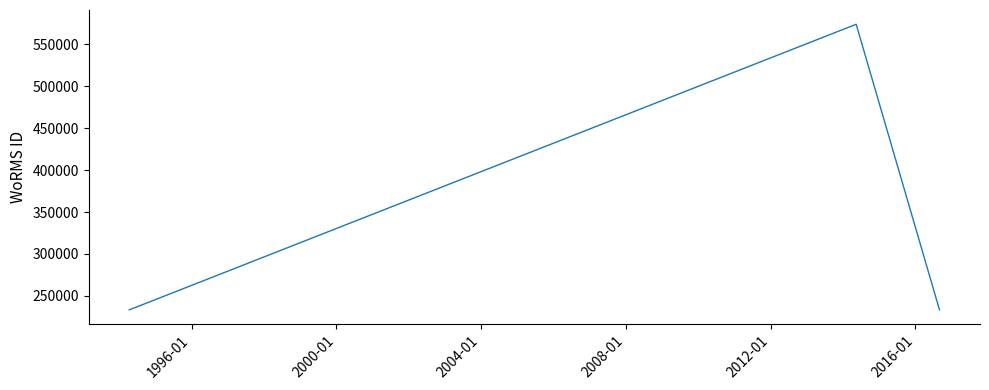

What is the sum of all values?

1040539